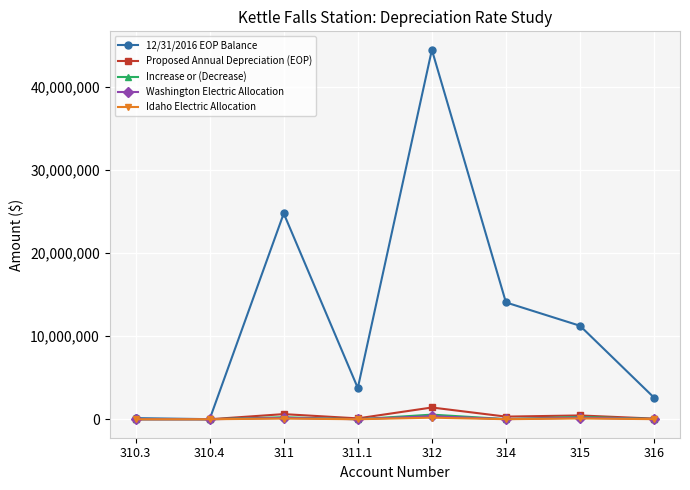

At which category is the sum across all series the highest?

312